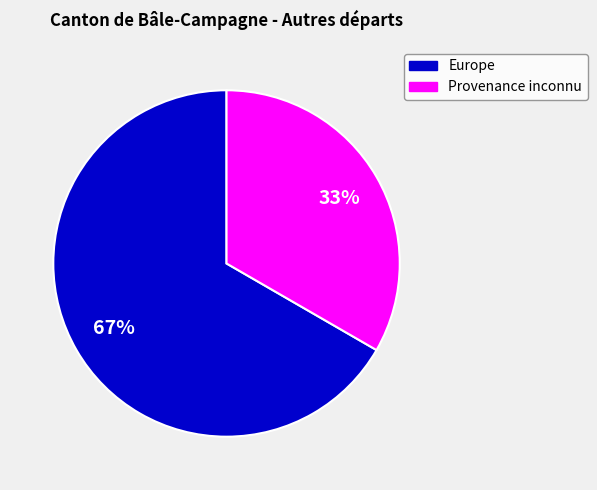

Combined, do Provenance inconnu and Europe account for over 50%?

Yes